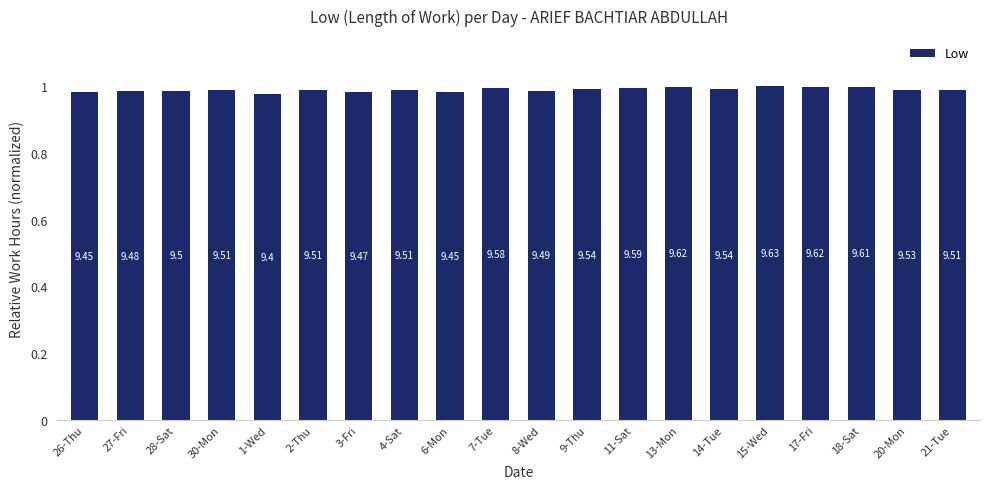

How many bars are there in total?

20